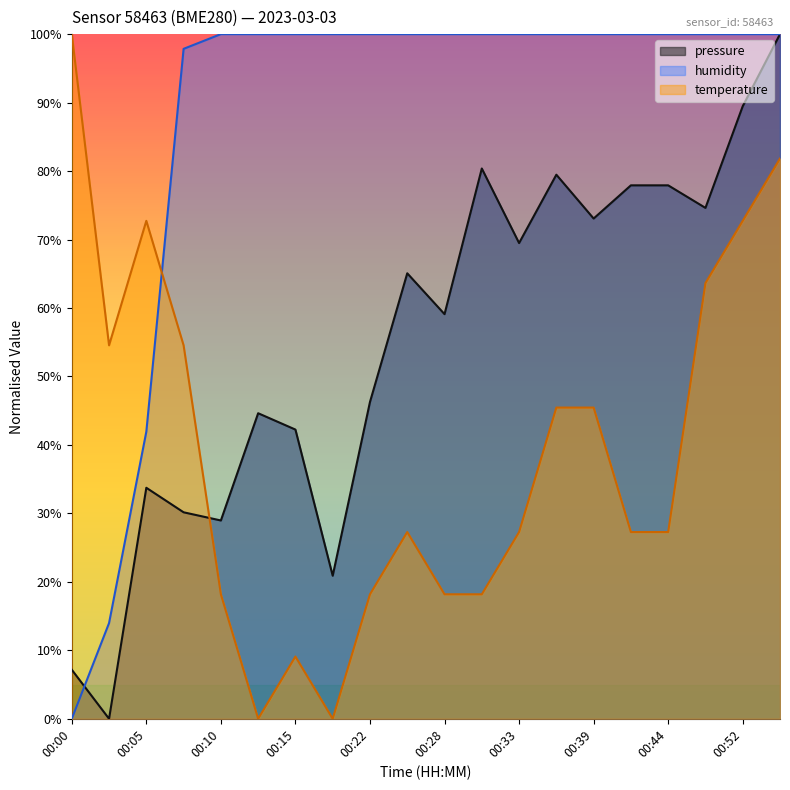

Which series ends up on top after the final intersection of pressure and temperature?

pressure